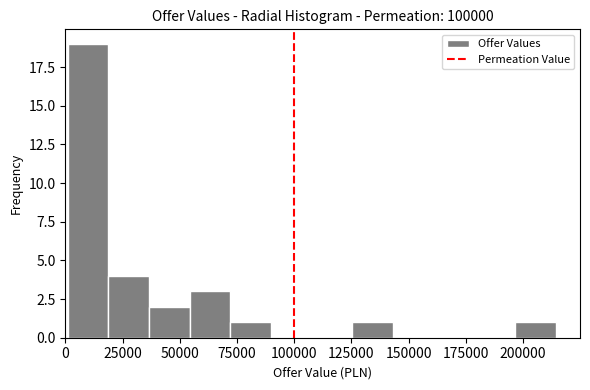

Around what value on the x-axis is the tallest bar? Give the approximate position of its centre, as read against the axis.

10000